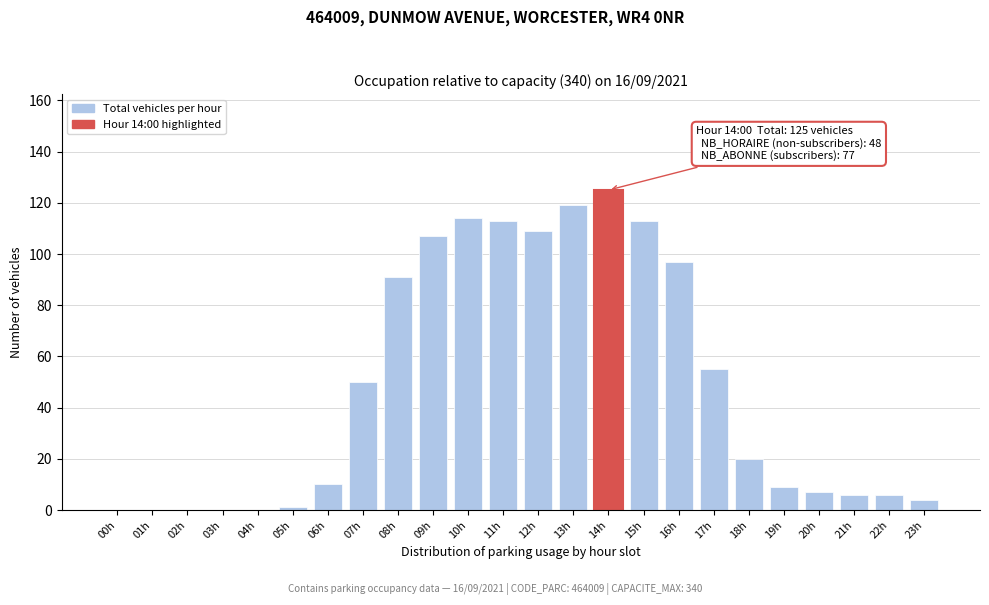

Reading left to right, transcribe all the data shown in this chart.

00h=0	01h=0	02h=0	03h=0	04h=0	05h=1	06h=10	07h=50	08h=91	09h=107	10h=114	11h=113	12h=109	13h=119	14h=125	15h=113	16h=97	17h=55	18h=20	19h=9	20h=7	21h=6	22h=6	23h=4